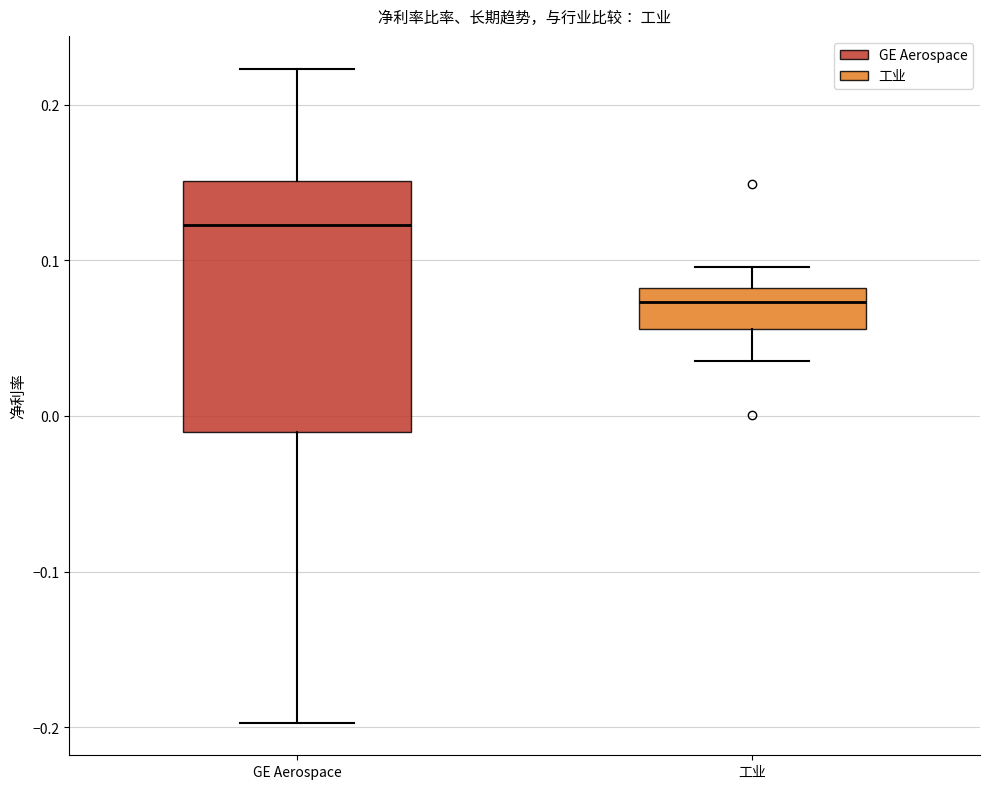

Reading left to right, transcribe this box plot: for each box, give where its median line is, the range the box spans, and where its two whiskers end, as read against the y-axis. The values are not printed on the chart, so give them approximately, as read against the axis.

GE Aerospace: median 0.12, box -0.01 to 0.15, whiskers -0.20 to 0.22
工业: median 0.07, box 0.06 to 0.08, whiskers 0.04 to 0.10